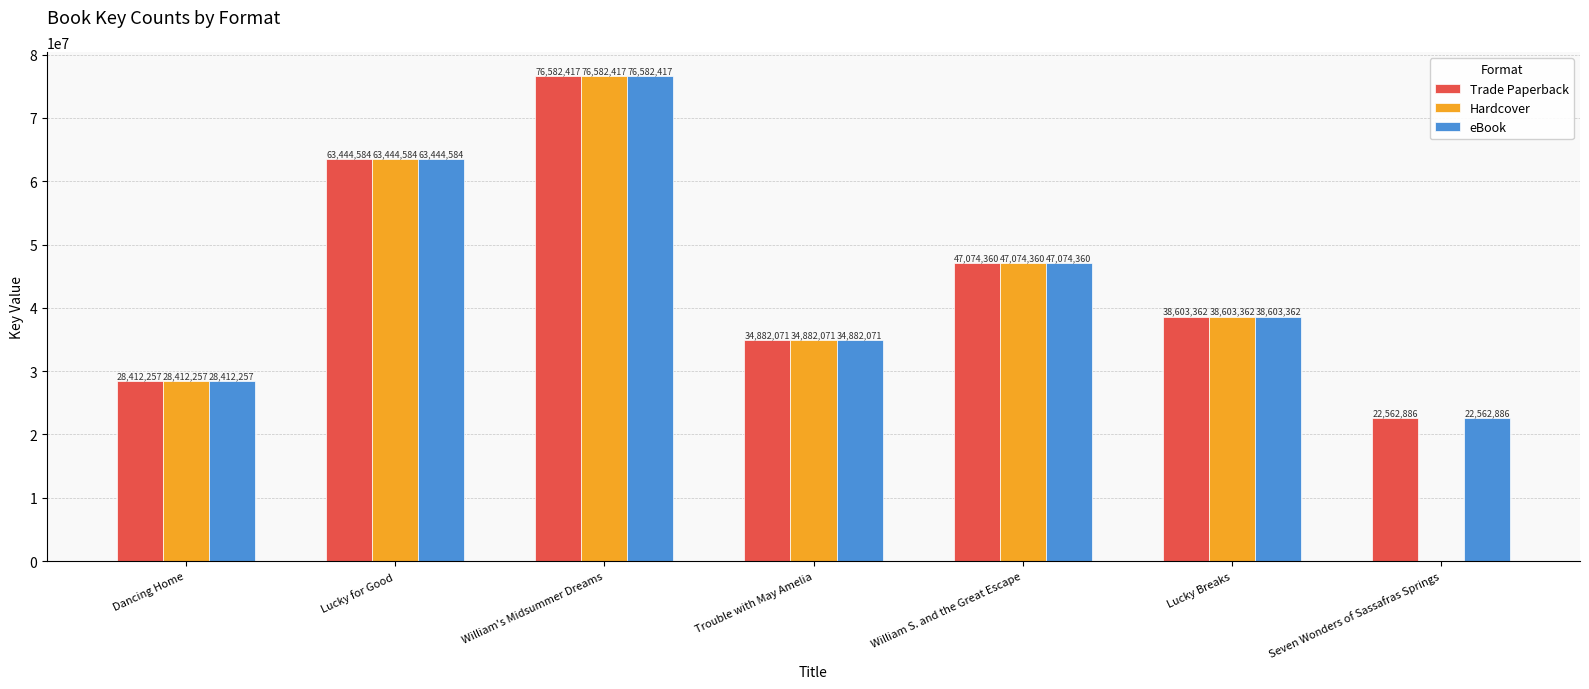

What is the maximum value shown in the chart?

76582417